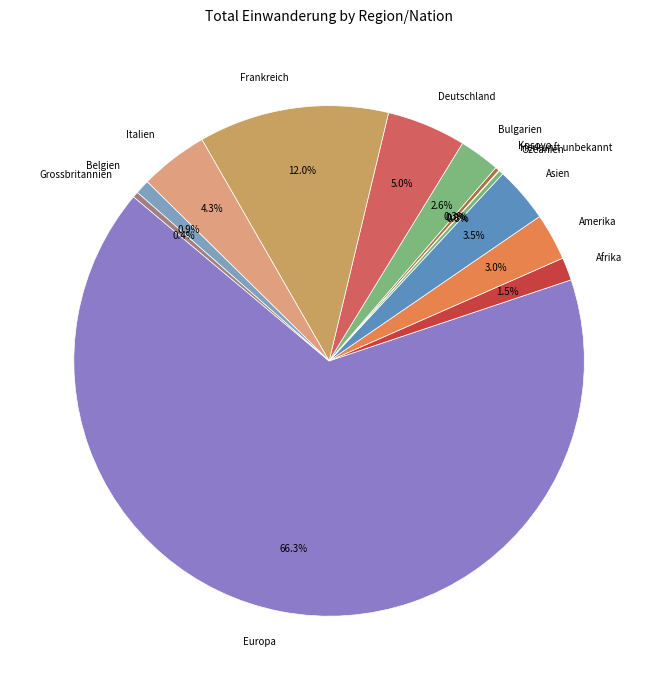

What portion of the pie excludes Afrika?

98.5%